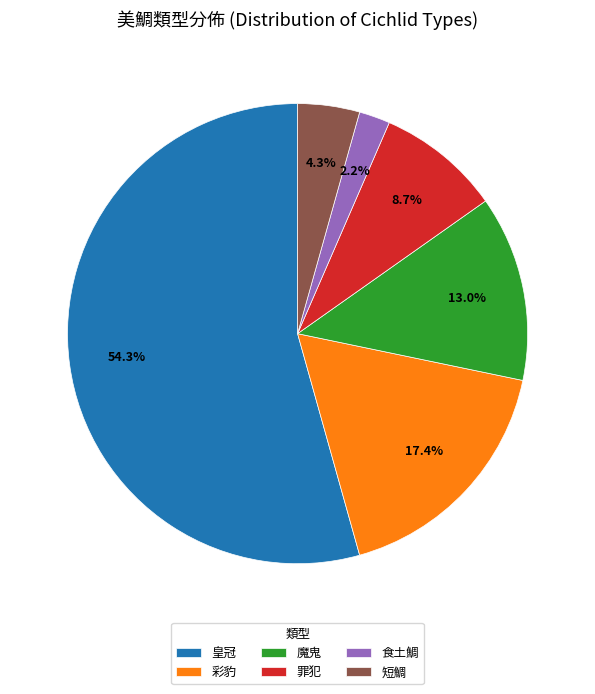

Count the number of slices in the pie.

6